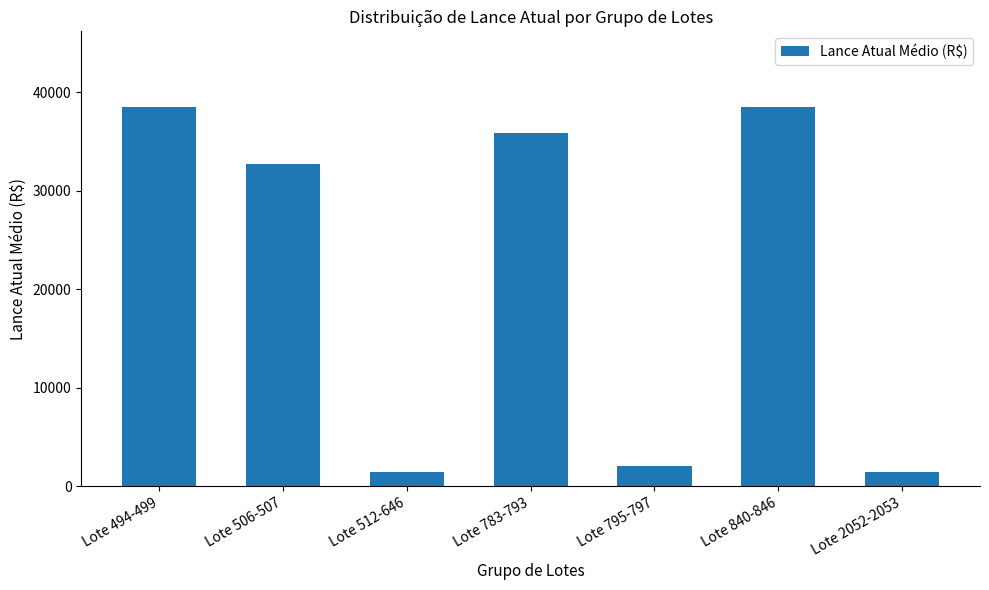

Where is the data nearest to the value 19965?

Lote 506-507